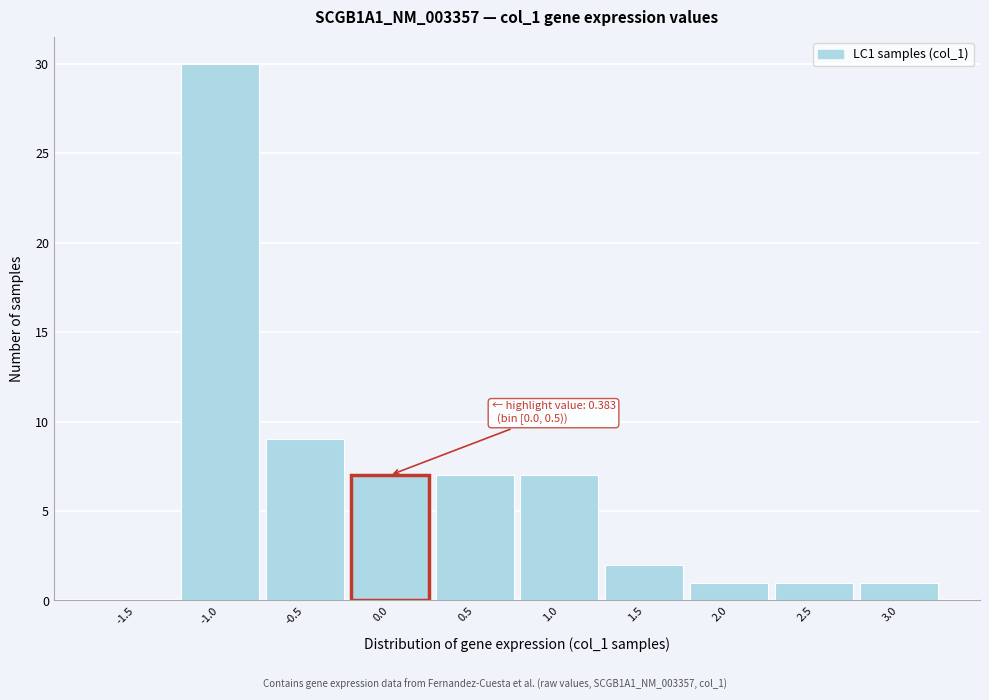

Reading left to right, extract all data points from this chart.

-1.5=0	-1.0=30	-0.5=9	0.0=7	0.5=7	1.0=7	1.5=2	2.0=1	2.5=1	3.0=1